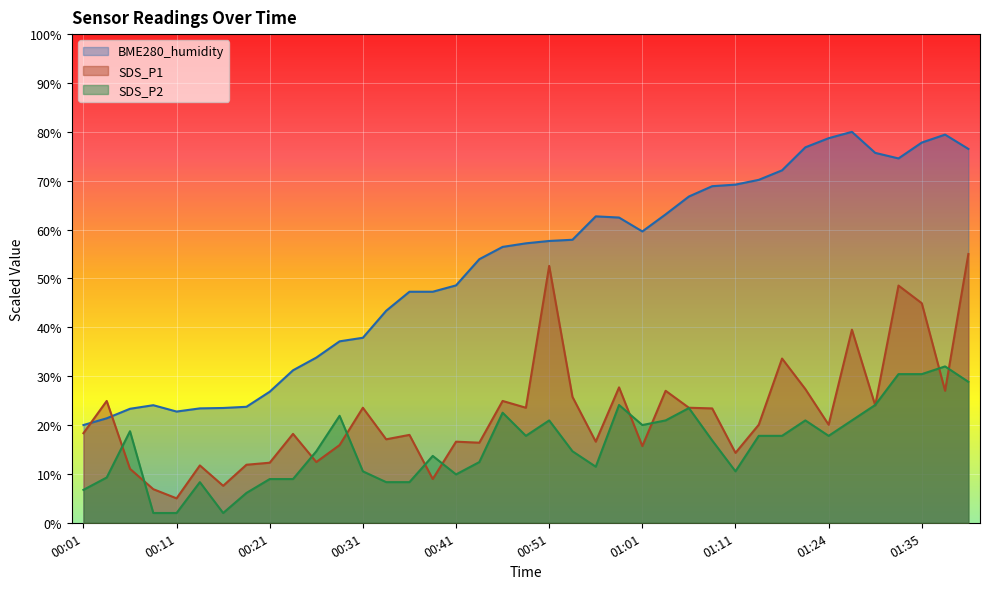

The value of SDS_P1 at 01:24 is 20.1. True or false?

True